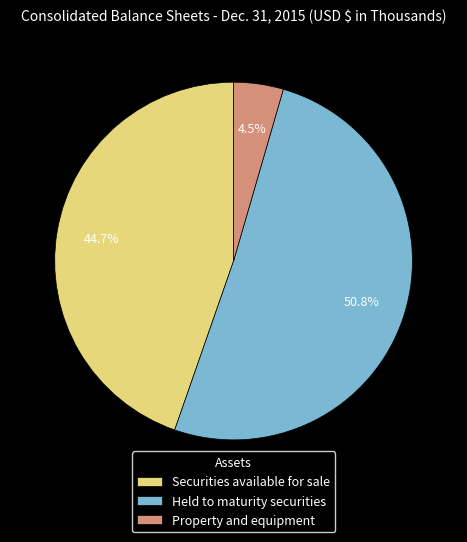

How many segments does this pie chart have?

3